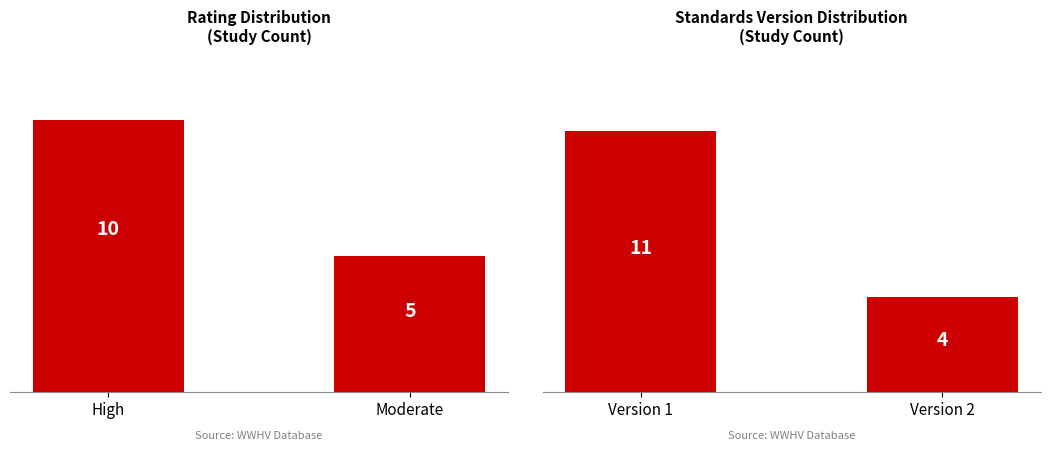

The Standards Version Count series shows 19 at Version 1. True or false?

False